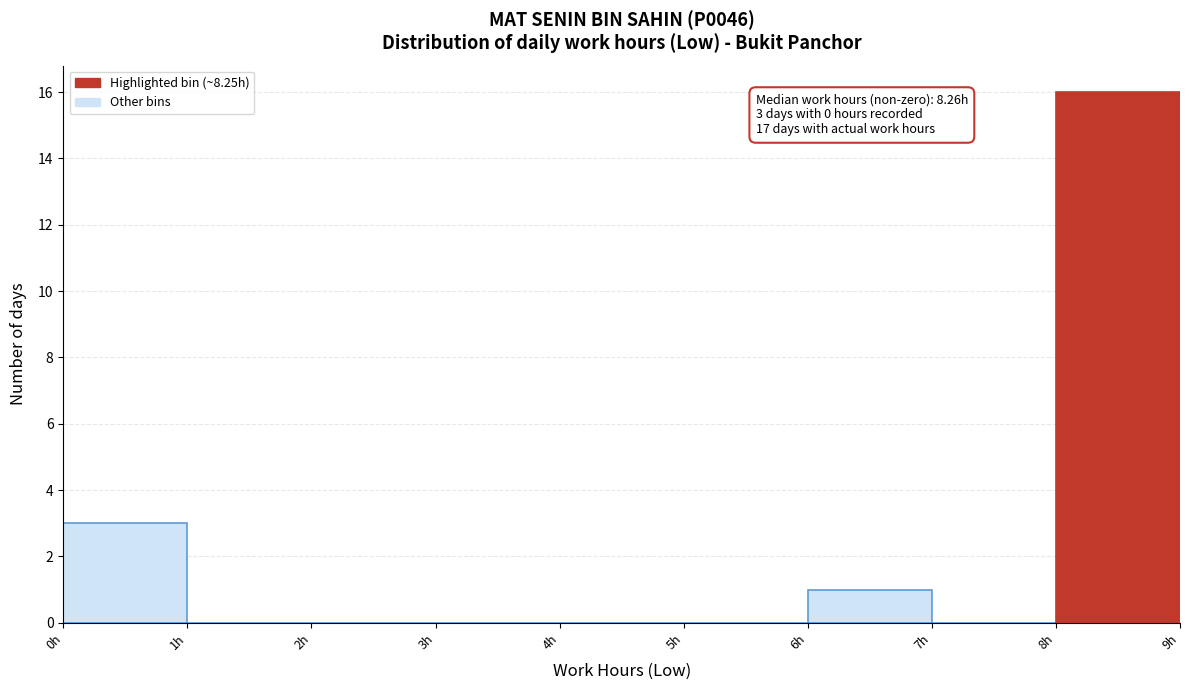

Which range on the x-axis has the tallest bar?

8 to 9